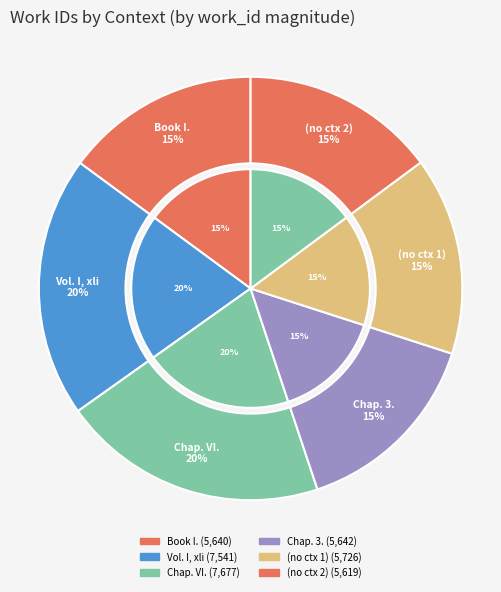

What percentage is NOT represented by Book I. Preliminary Considerations?

85.1%